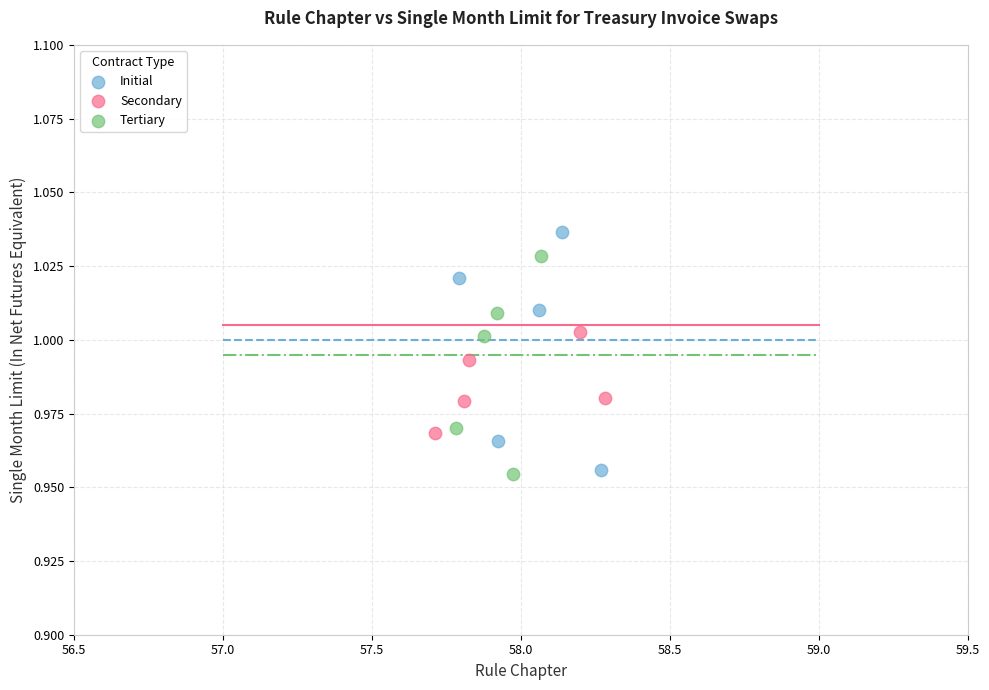

Which series reaches the maximum Y coordinate?

Initial